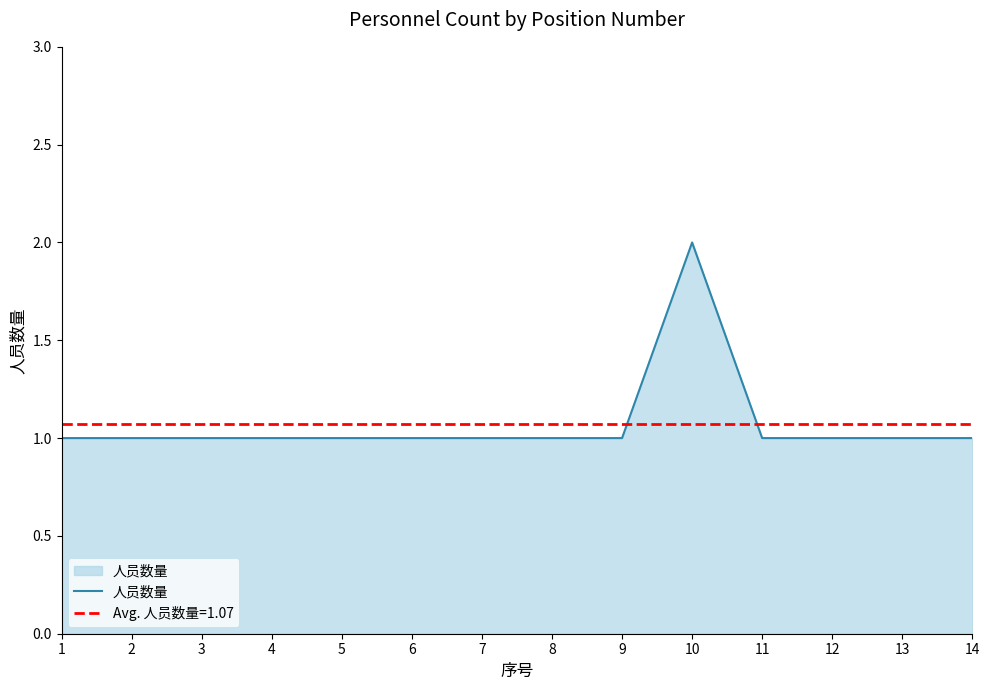

Rank the categories by value from highest to lowest.

10, 1, 2, 3, 4, 5, 6, 7, 8, 9, 11, 12, 13, 14